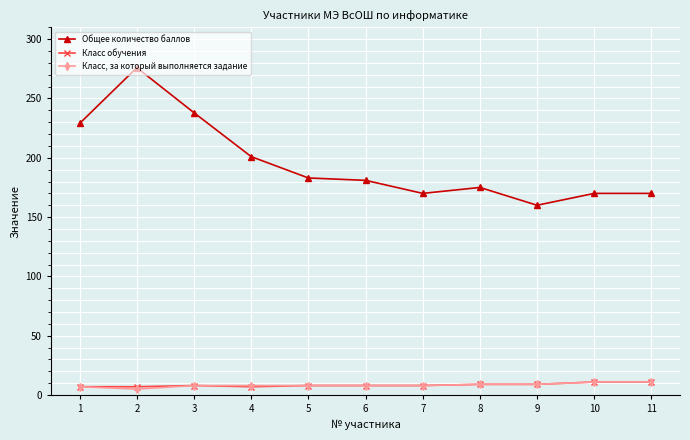

What is the sum of all Класс, за который выполняется задание values?

92